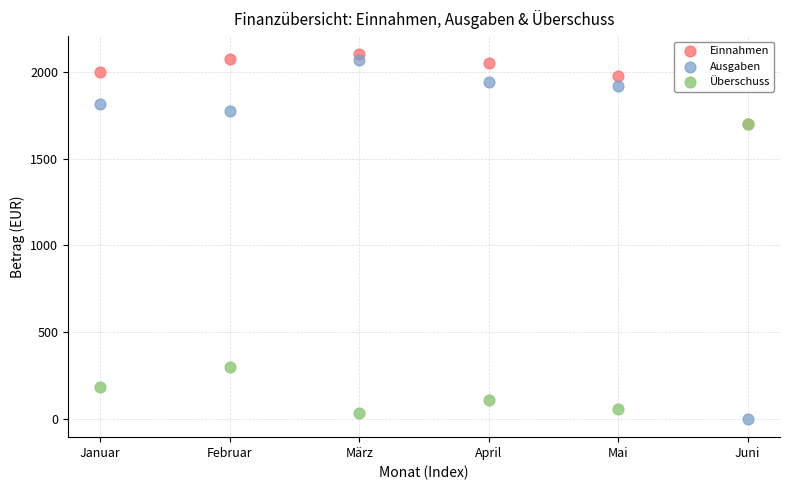

In the Überschuss series, what Y value is closest to 867?

300